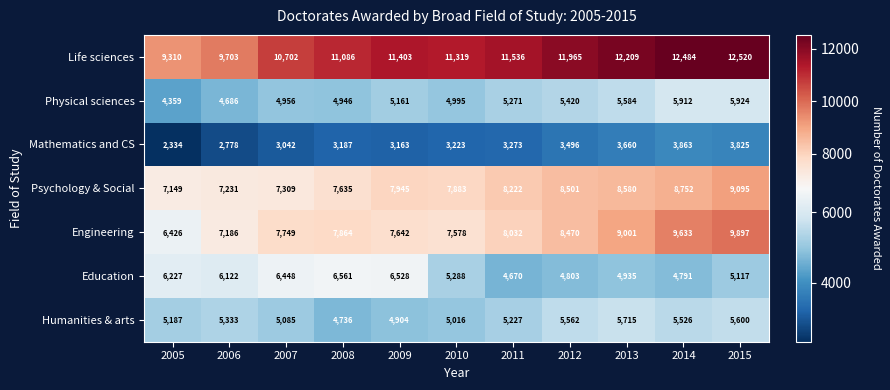

What is the difference between the highest and lowest values at 2013?

8549